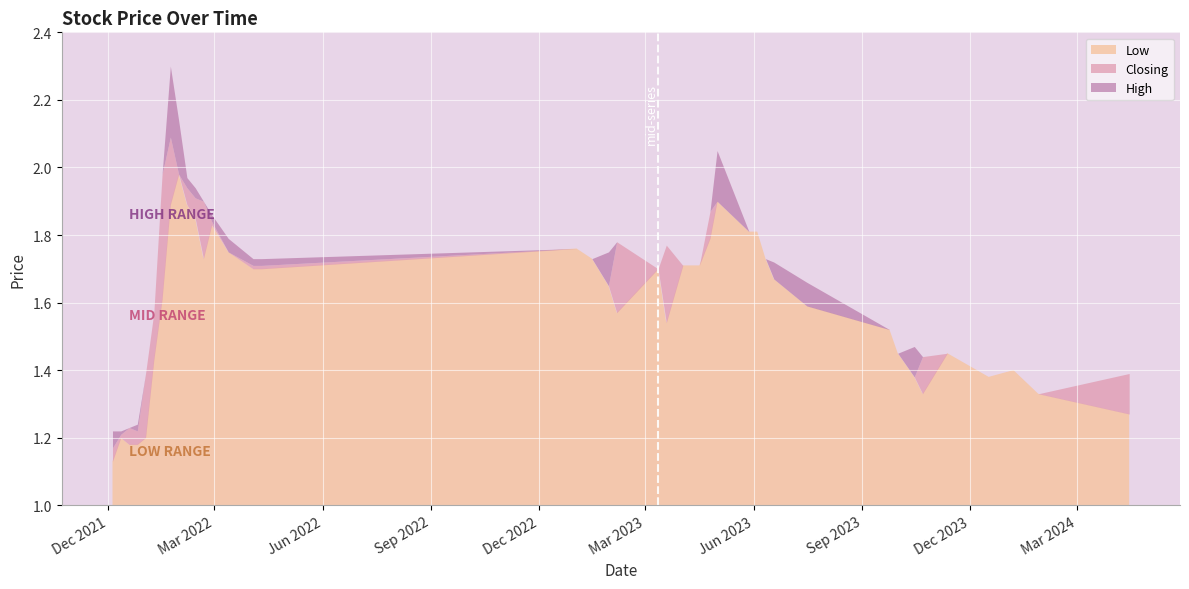

What is the difference between the second highest and second lowest values in the High series?

0.9